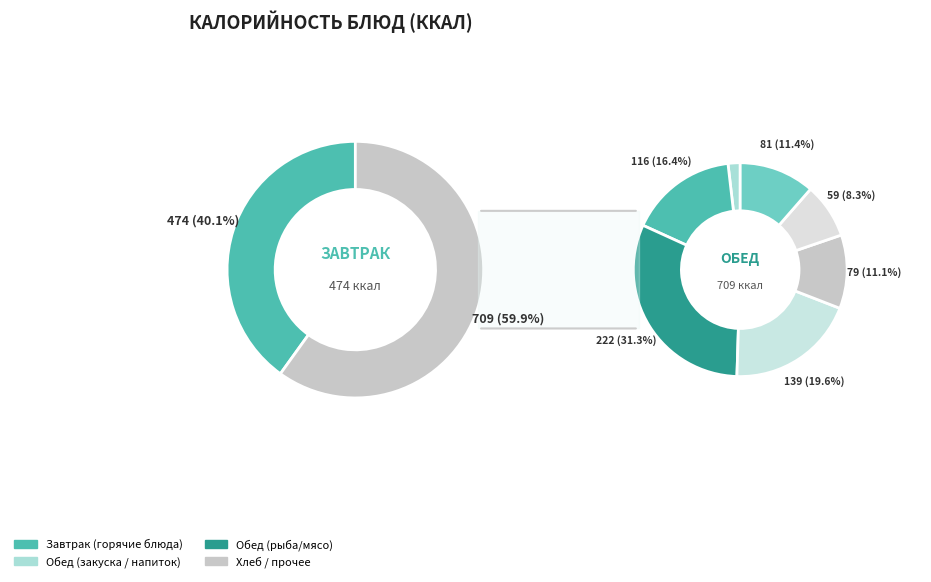

Is it true that Рыба запеченая is 8% of the pie?

False